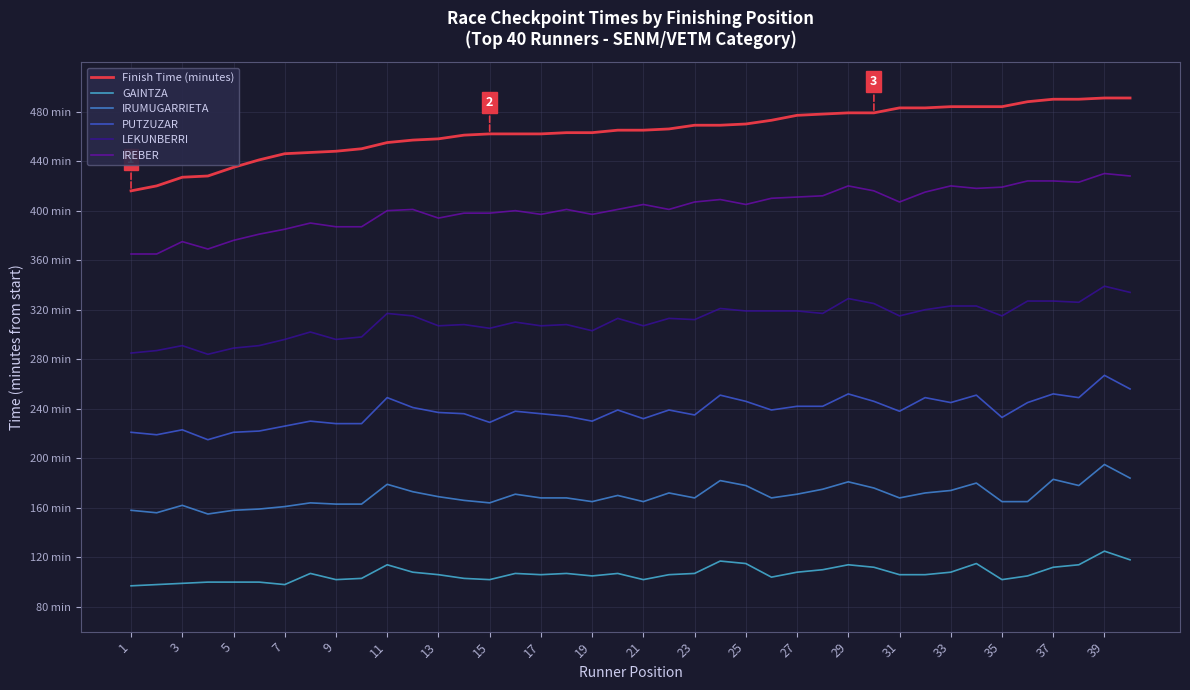

Does the chart display data point markers on the line(s)?

No